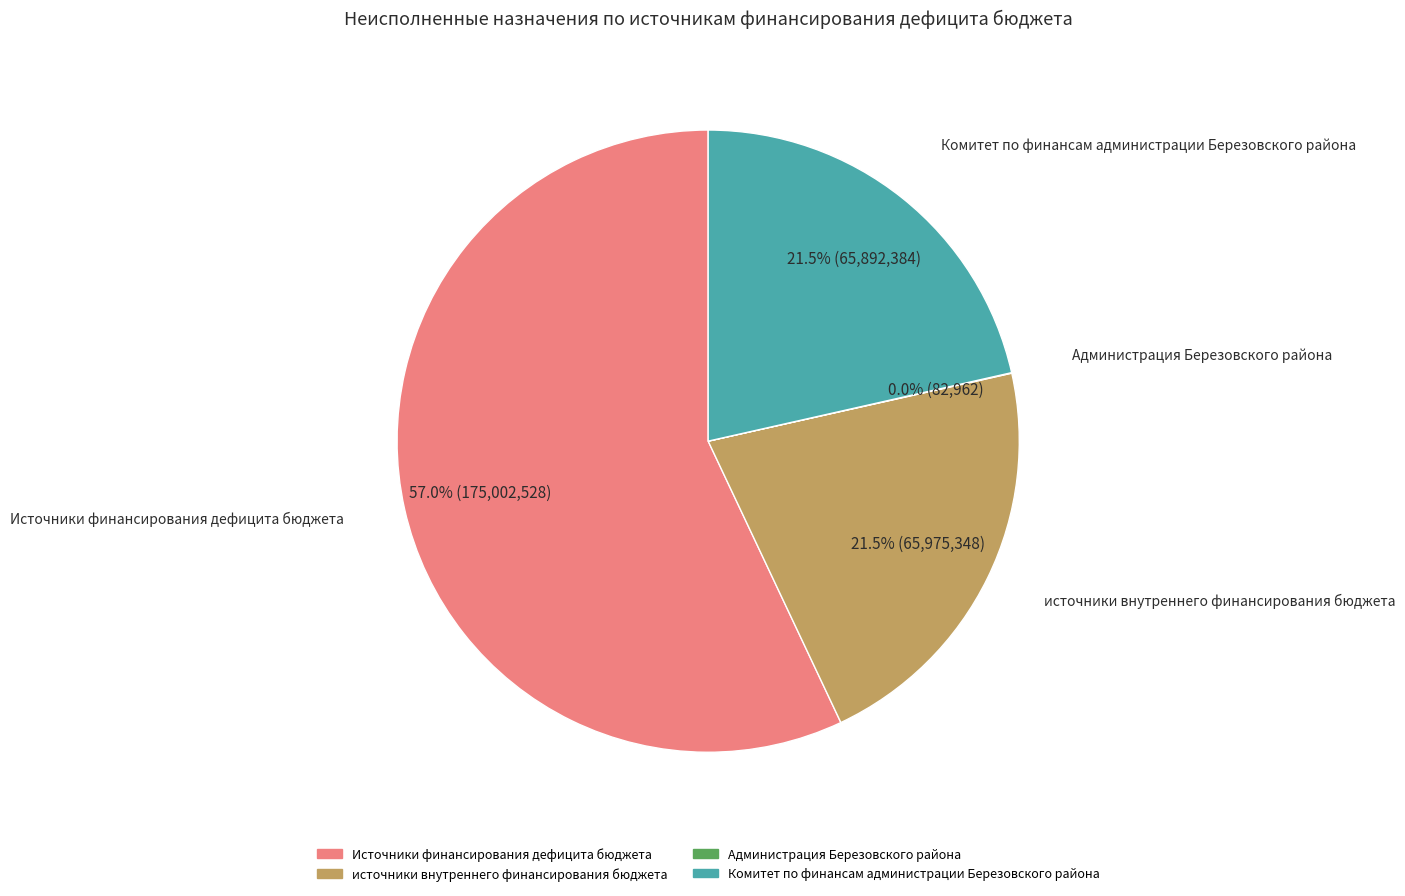

Is there any slice that represents more than half of the pie?

Yes